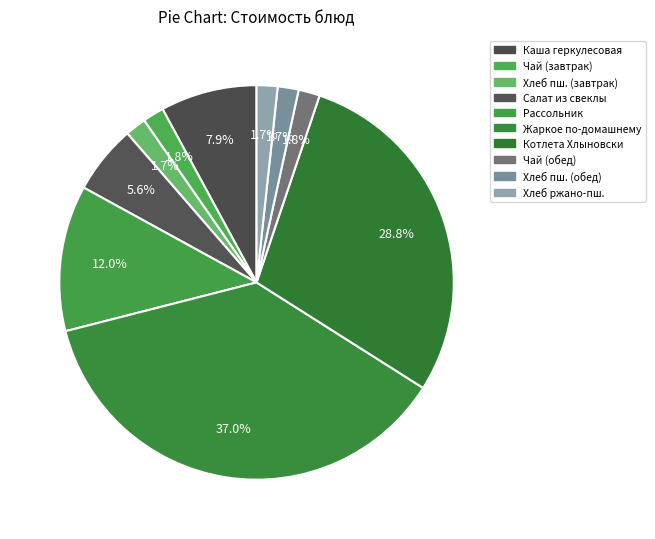

Which slice is the largest?

Жаркое по-домашнему